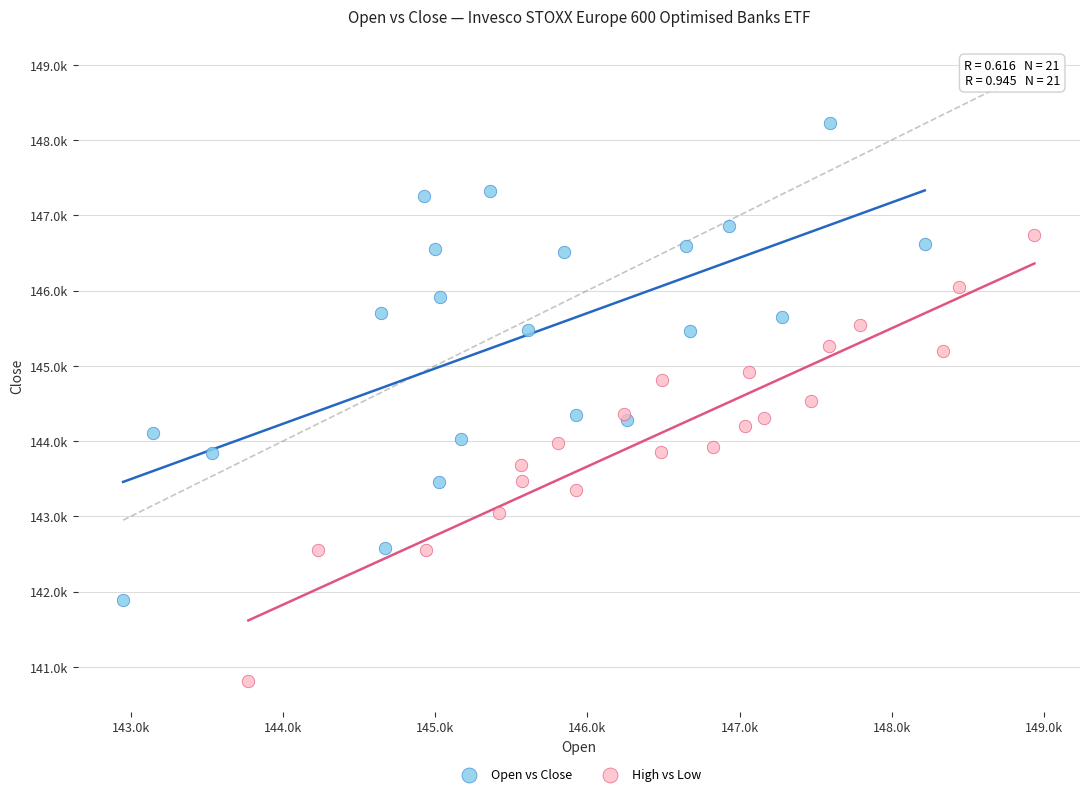

What are all the series names shown in the legend?

Open vs Close, High vs Low